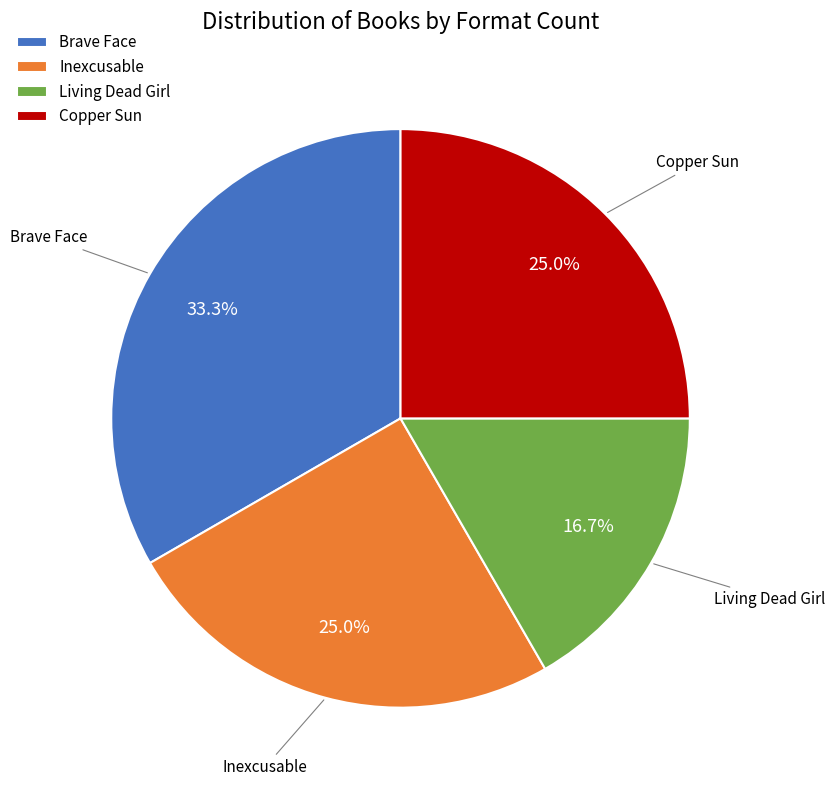

Does any single category account for the majority?

No